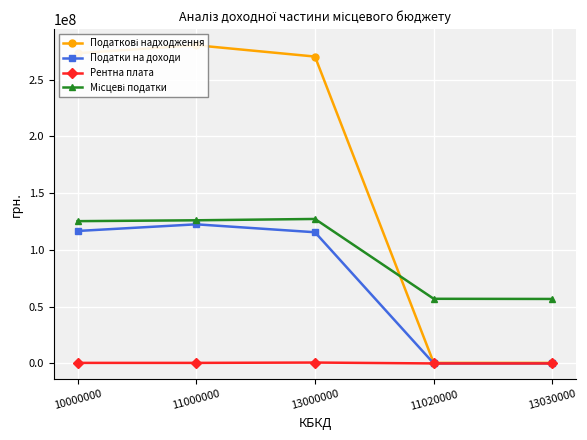

What is the difference between the maximum and minimum values in the Податкові надходження series?

279723375.5